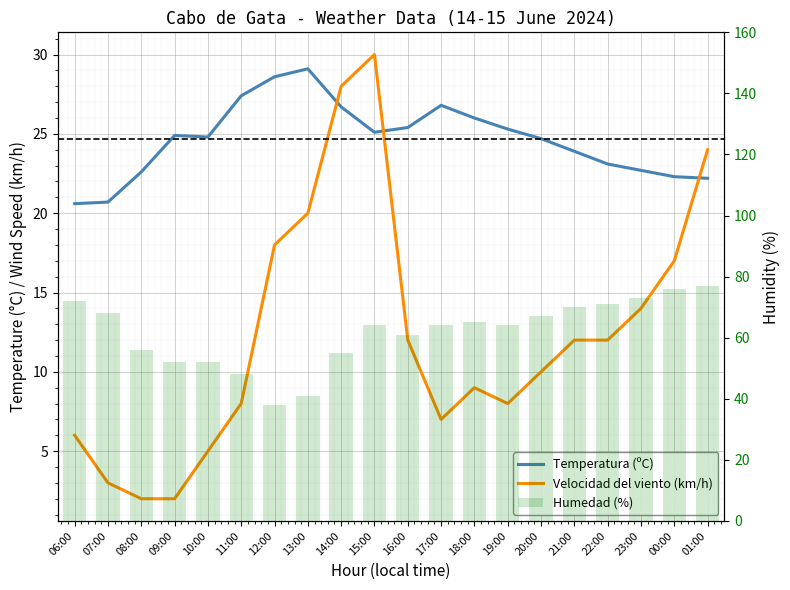

What is the label of the 14th bar from the right?

12:00